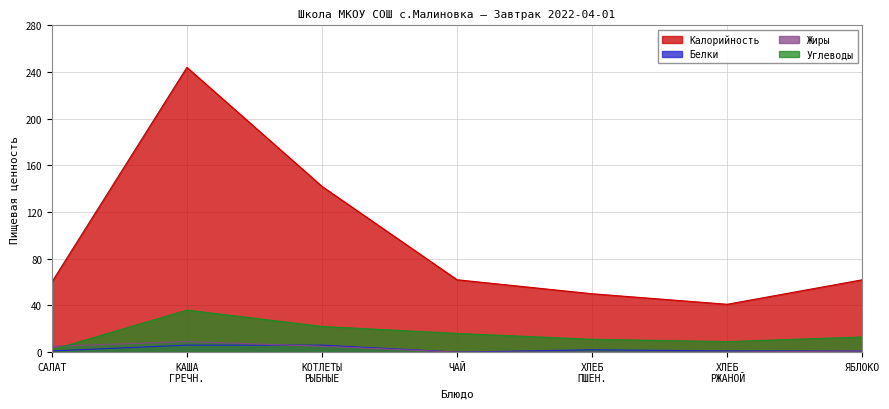

What position from the left is ЧАЙ?

4